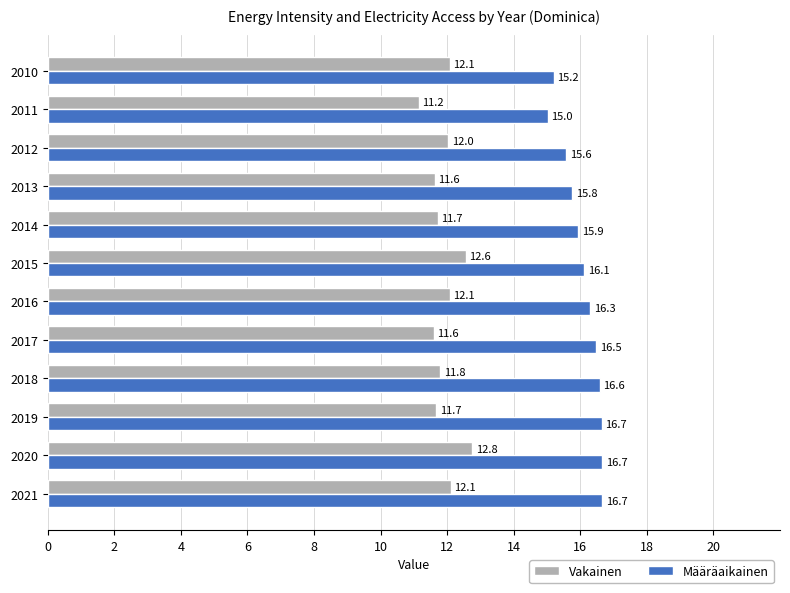

What is the difference between the highest and lowest values at 2018?

4.8